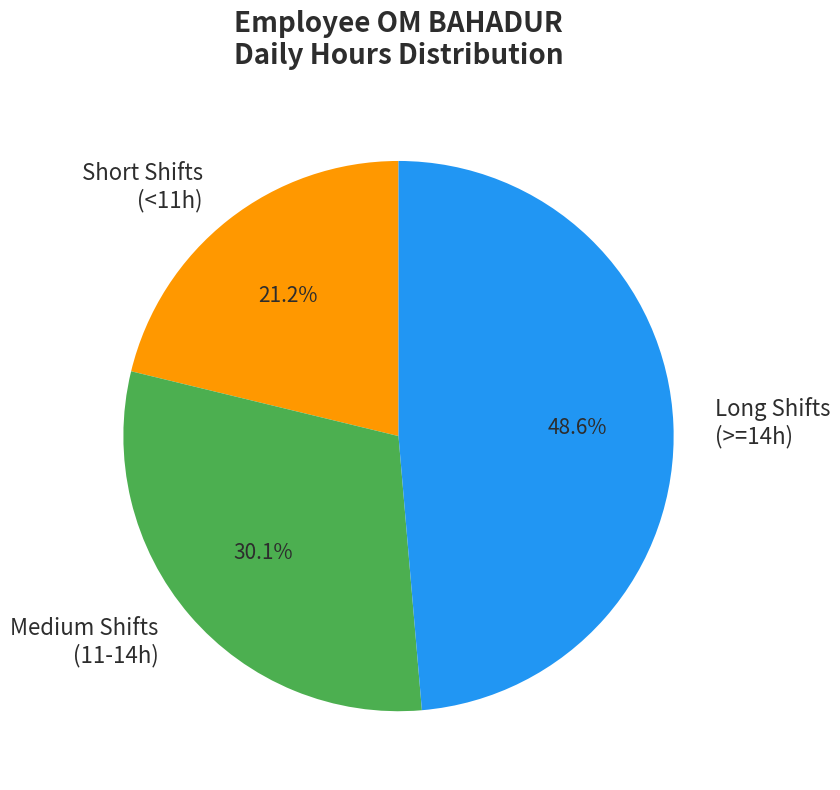

Rank the categories by value from highest to lowest.

Long Shifts (>=14h), Medium Shifts (11-14h), Short Shifts (<11h)